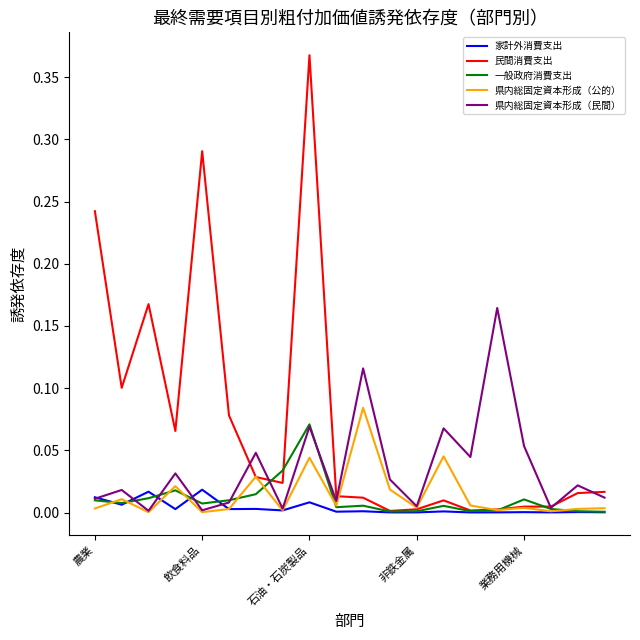

What are all the series names shown in the legend?

家計外消費支出, 民間消費支出, 一般政府消費支出, 県内総固定資本形成（公的）, 県内総固定資本形成（民間）